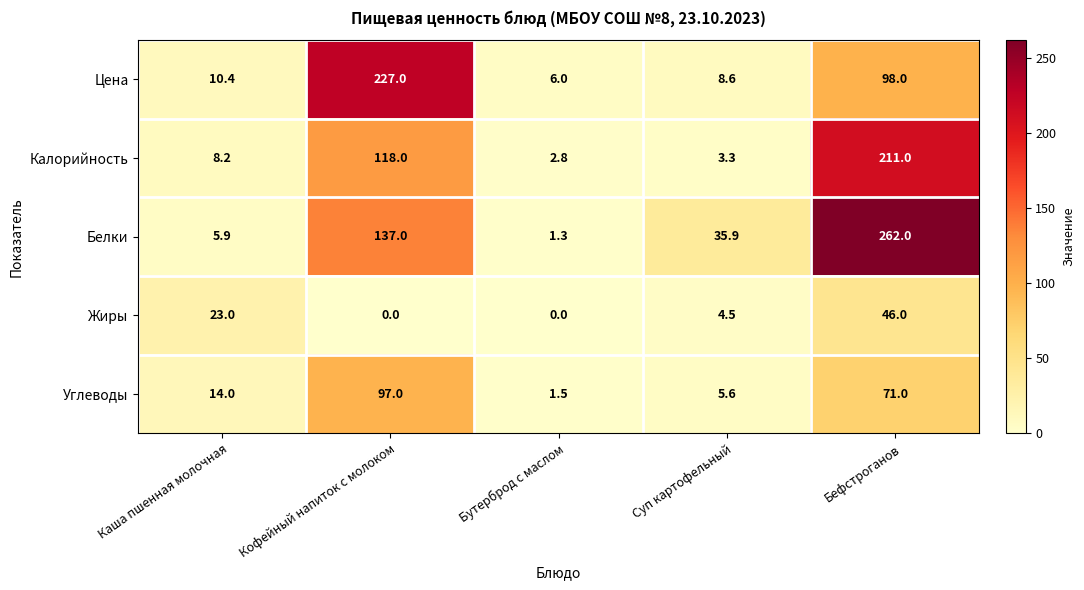

Read the Жиры value at Суп картофельный.

4.5